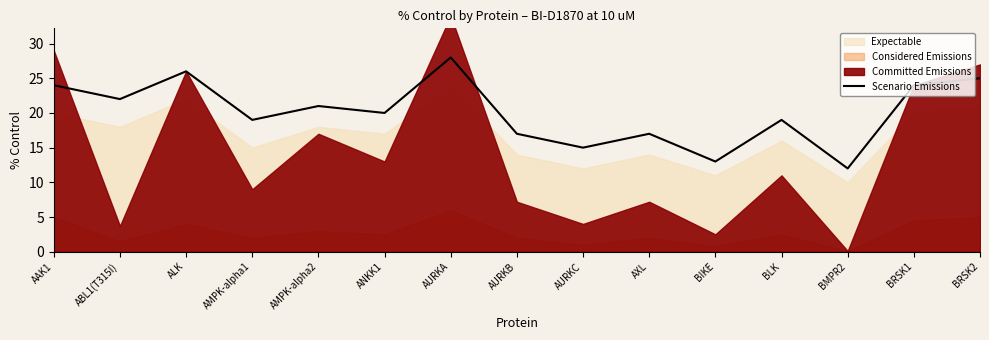

Reading right to left, list all the values displayed in this chart.

25	24	12	19	13	17	15	17	28	20	21	19	26	22	24